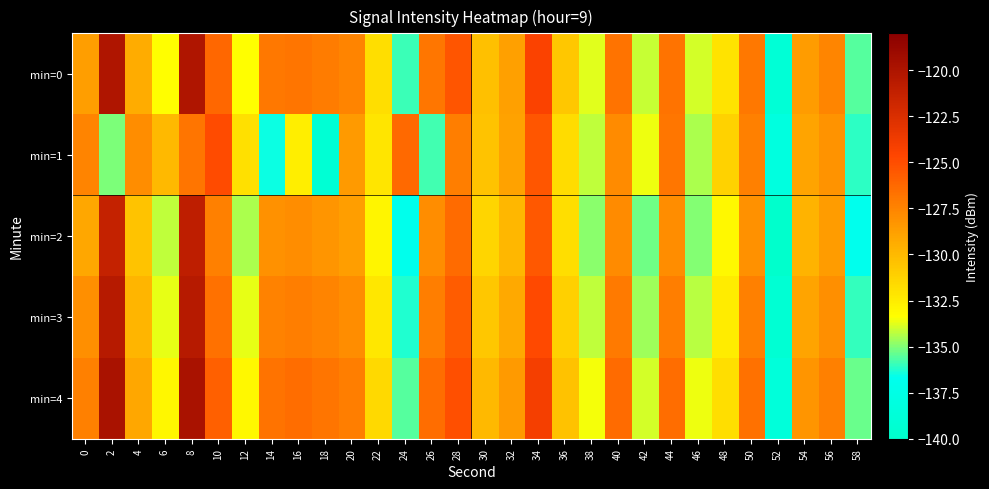

Reading left to right, extract all data points from this chart.

min=0: 0=-128.7	2=-120.1	4=-129.4	6=-133.4	8=-120.1	10=-126.2	12=-133.4	14=-127.0	16=-126.8	18=-127.1	20=-127.5	22=-131.8	24=-135.9	26=-126.9	28=-125.4	30=-130.3	32=-128.8	34=-124.4	36=-130.7	38=-133.8	40=-126.7	42=-134.2	44=-126.8	46=-133.9	48=-132.1	50=-127.0	52=-138.9	54=-128.6	56=-127.5	58=-135.6
min=1: 0=-127.5	2=-135.1	4=-127.9	6=-130.0	8=-126.8	10=-124.9	12=-131.9	14=-136.5	16=-132.6	18=-139.2	20=-128.5	22=-132.1	24=-126.3	26=-135.8	28=-127.2	30=-130.5	32=-128.9	34=-125.4	36=-131.7	38=-134.2	40=-127.8	42=-133.6	44=-126.9	46=-134.5	48=-131.2	50=-127.3	52=-138.1	54=-129.0	56=-128.2	58=-136.1
min=2: 0=-129.1	2=-121.3	4=-130.5	6=-134.2	8=-121.0	10=-127.3	12=-134.5	14=-128.1	16=-127.9	18=-128.3	20=-128.7	22=-132.9	24=-136.8	26=-127.9	28=-126.4	30=-131.4	32=-129.9	34=-125.5	36=-131.8	38=-134.9	40=-127.8	42=-135.2	44=-127.9	46=-135.0	48=-133.1	50=-128.1	52=-139.9	54=-129.7	56=-128.6	58=-136.7
min=3: 0=-128.0	2=-120.5	4=-129.8	6=-133.7	8=-120.5	10=-126.6	12=-133.7	14=-127.4	16=-127.2	18=-127.5	20=-127.9	22=-132.2	24=-136.3	26=-127.2	28=-125.7	30=-130.7	32=-129.2	34=-124.8	36=-131.1	38=-134.2	40=-127.1	42=-134.6	44=-127.2	46=-134.3	48=-132.5	50=-127.3	52=-139.3	54=-129.0	56=-128.0	58=-136.0
min=4: 0=-127.3	2=-119.8	4=-129.1	6=-133.0	8=-119.8	10=-125.9	12=-133.1	14=-126.7	16=-126.5	18=-126.8	20=-127.2	22=-131.5	24=-135.6	26=-126.5	28=-125.1	30=-130.0	32=-128.5	34=-124.1	36=-130.4	38=-133.5	40=-126.4	42=-133.9	44=-126.5	46=-133.6	48=-131.8	50=-126.6	52=-138.6	54=-128.3	56=-127.3	58=-135.3